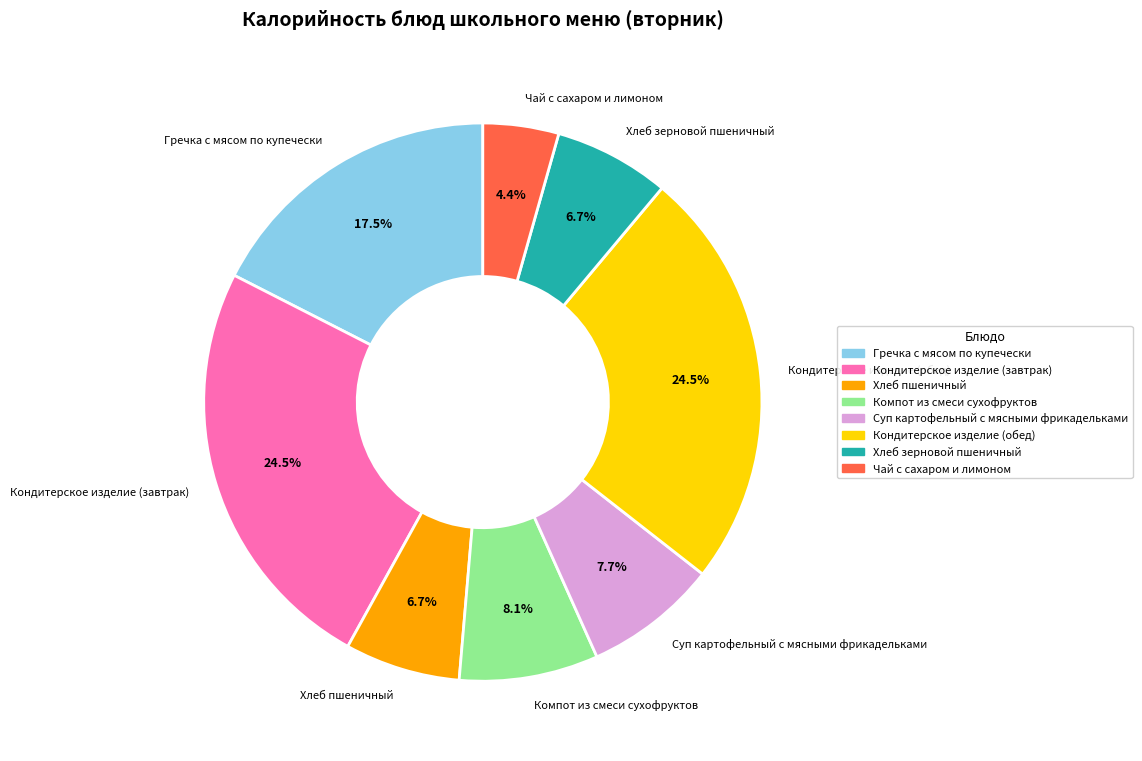

To the nearest percent, what is the difference between the Кондитерское изделие (завтрак) and Суп картофельный с мясными фрикадельками slice percentages?

17%